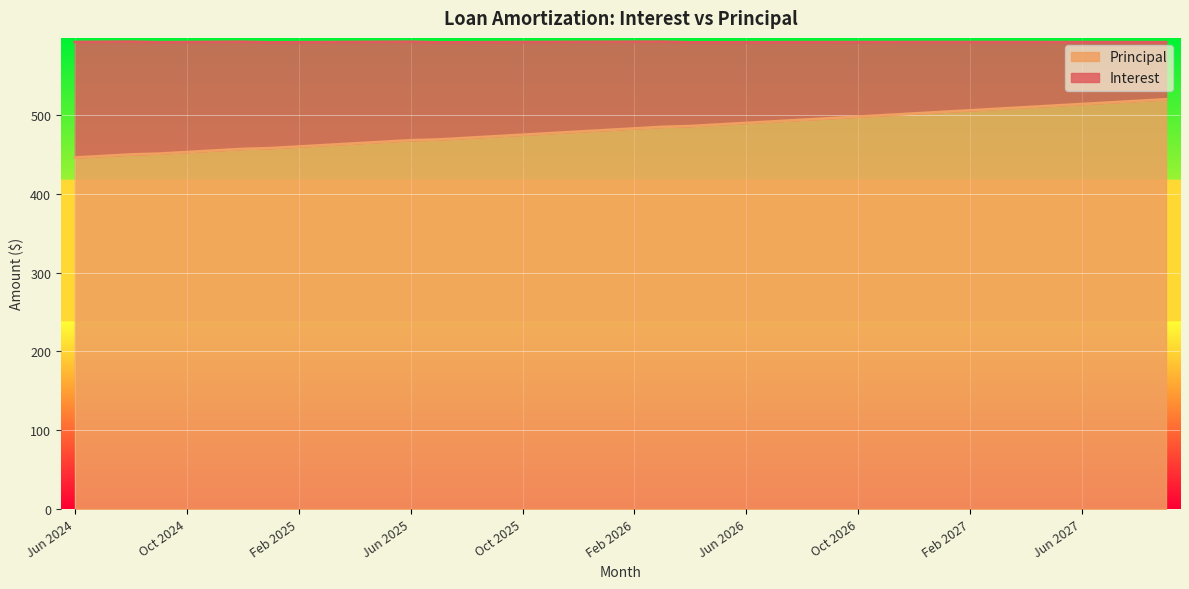

The chart shows a value of 735 at Nov 2026. True or false?

False